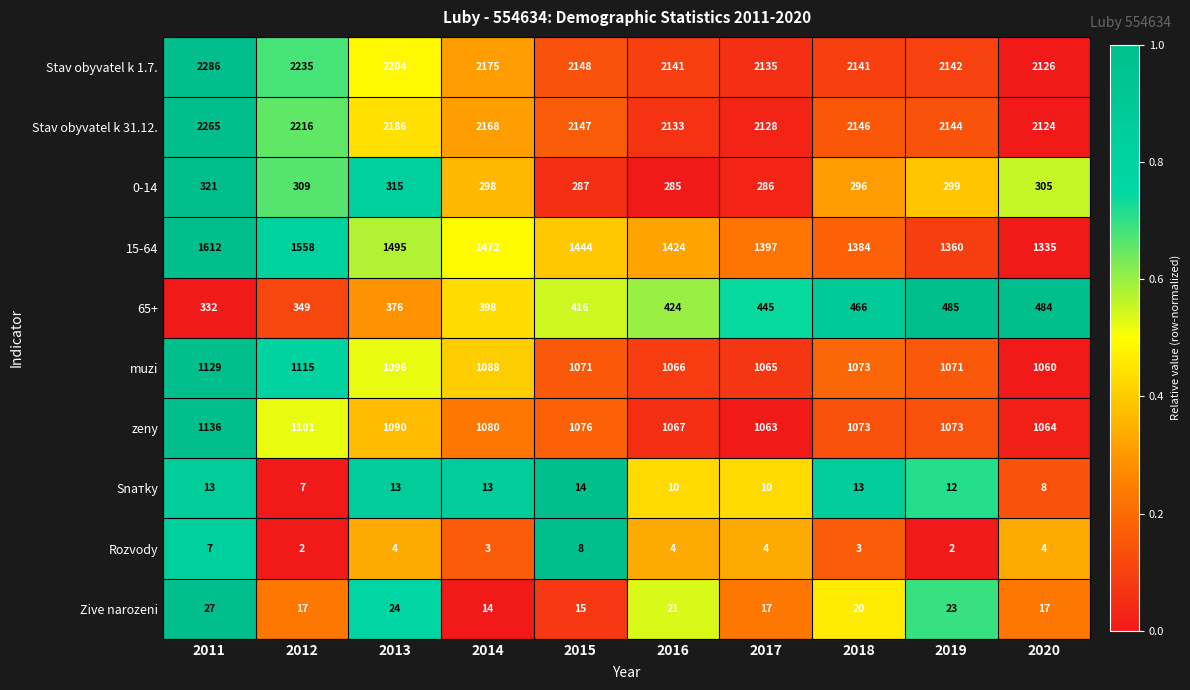

Which series has the largest range (max minus min)?

15-64